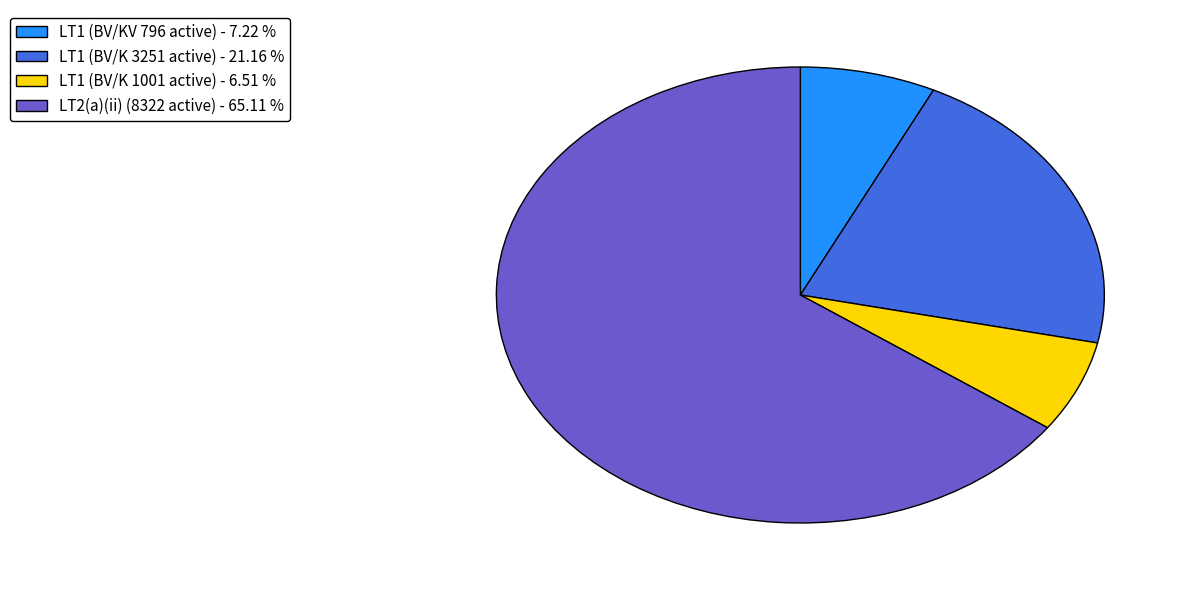

Which slice represents more than half of the pie?

LT2(a)(ii) (8322 active) - 65.11 %